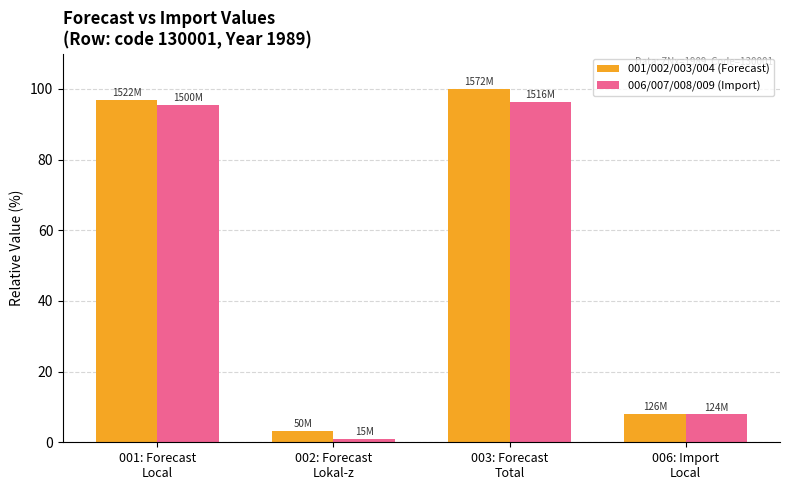

Which category has the lowest value across all series?

002: Forecast
Lokal-z